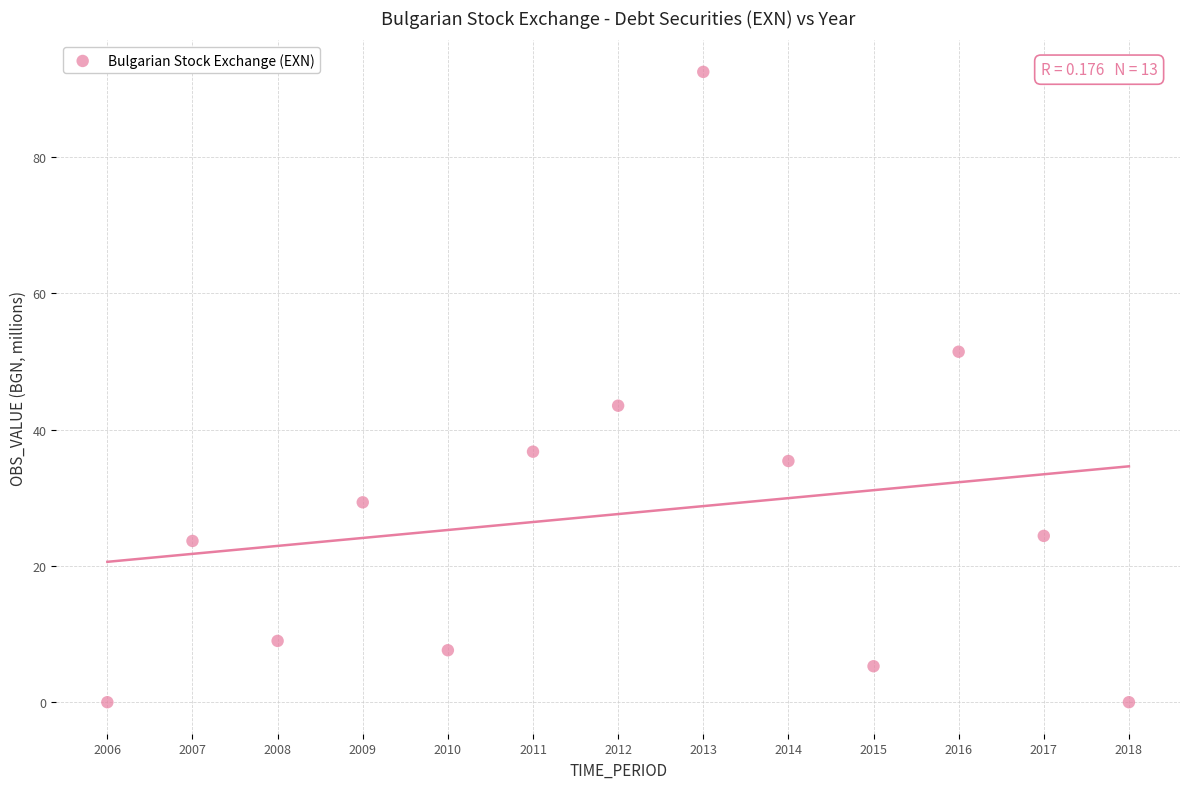

What is the range of Y values (max minus min)?

92.5